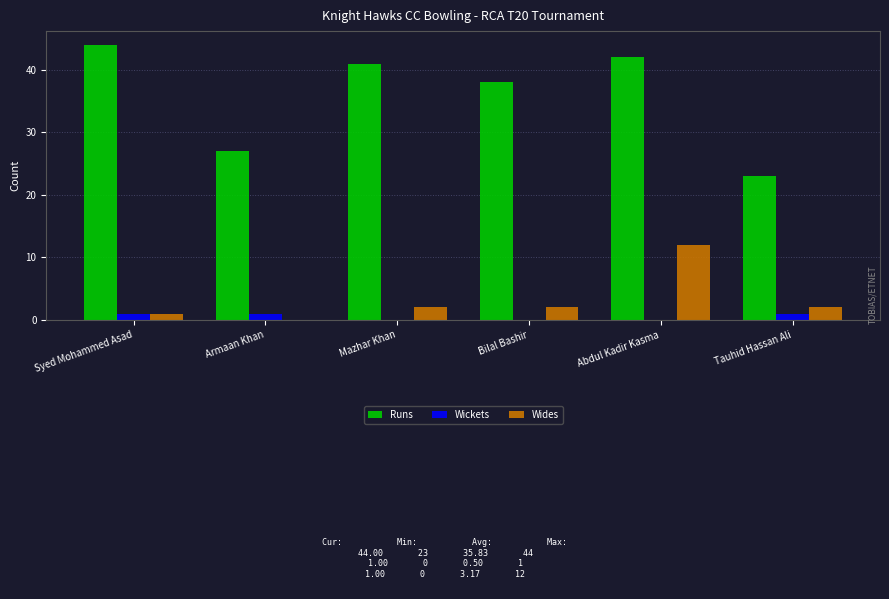

What is the sum of all Wickets values?

3